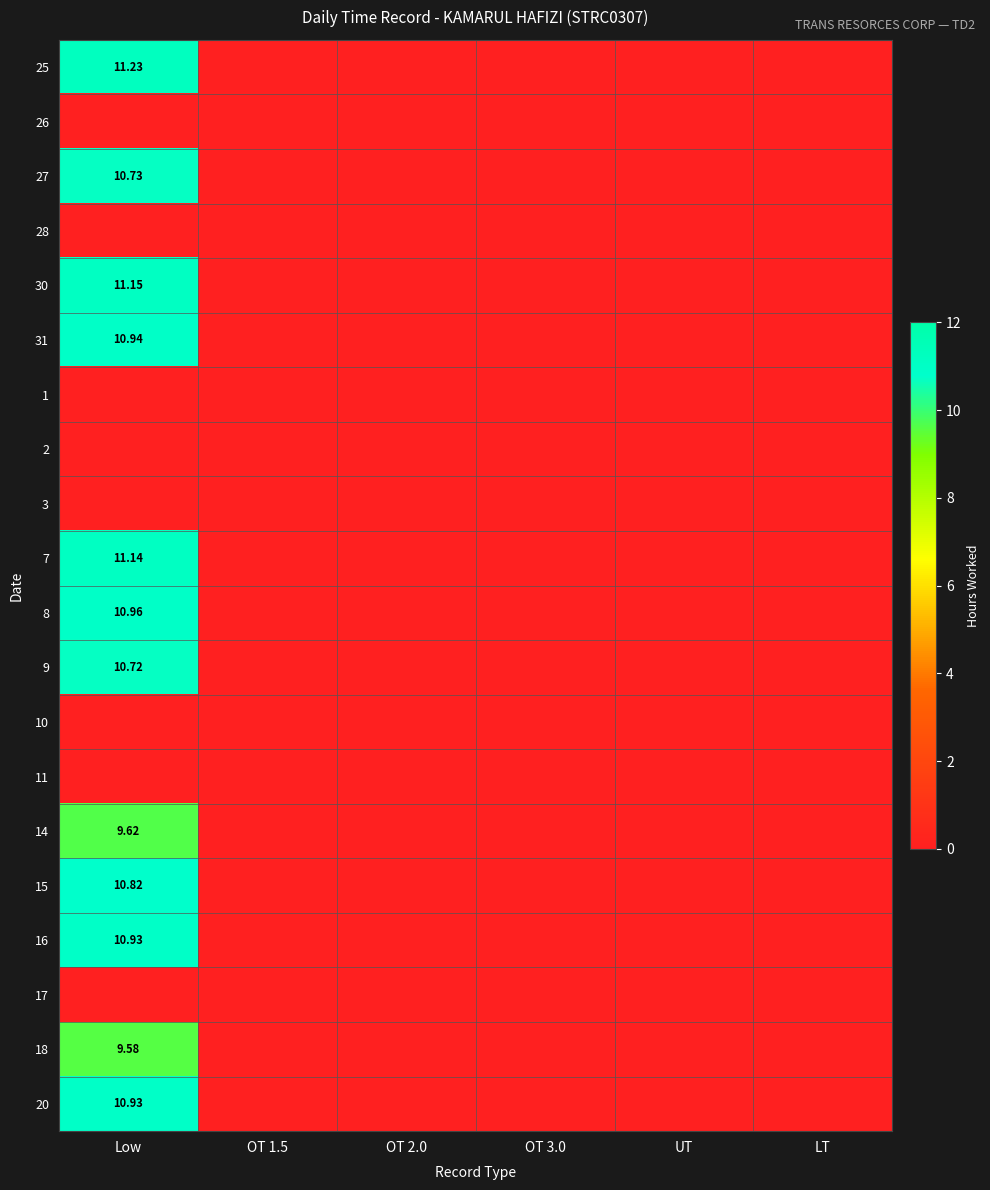

Which label corresponds to the largest value in the chart?

Low